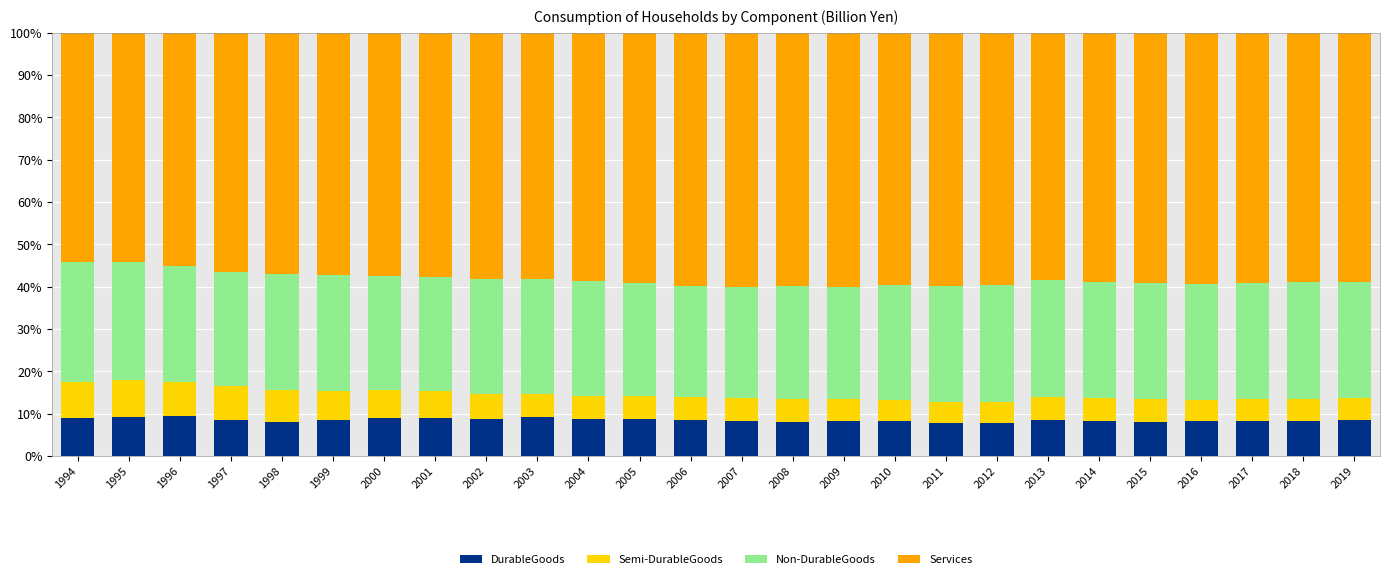

What is the minimum value for DurableGoods?

7.8